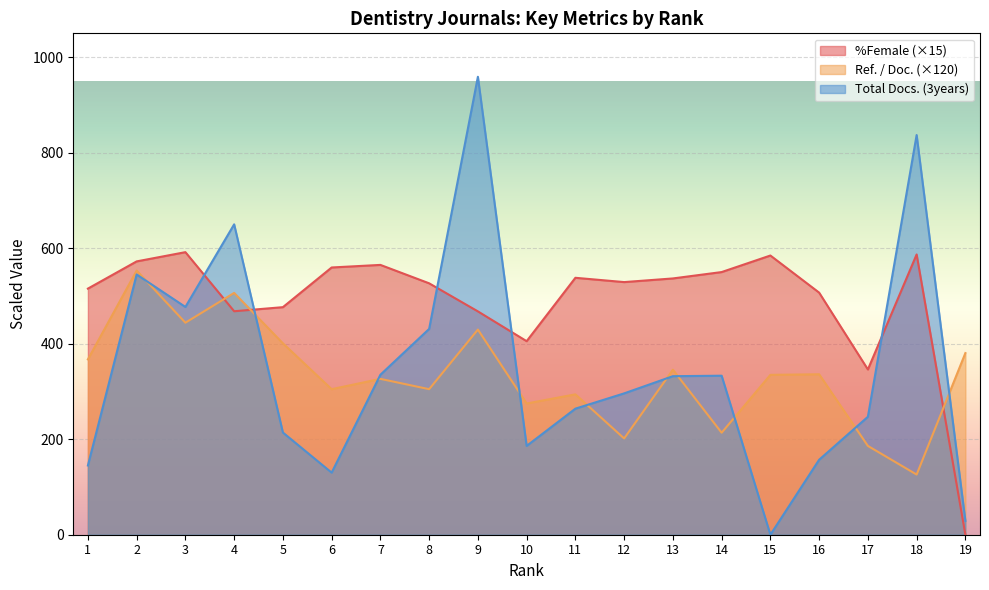

How many data points in Ref. / Doc. are less than 334?

9